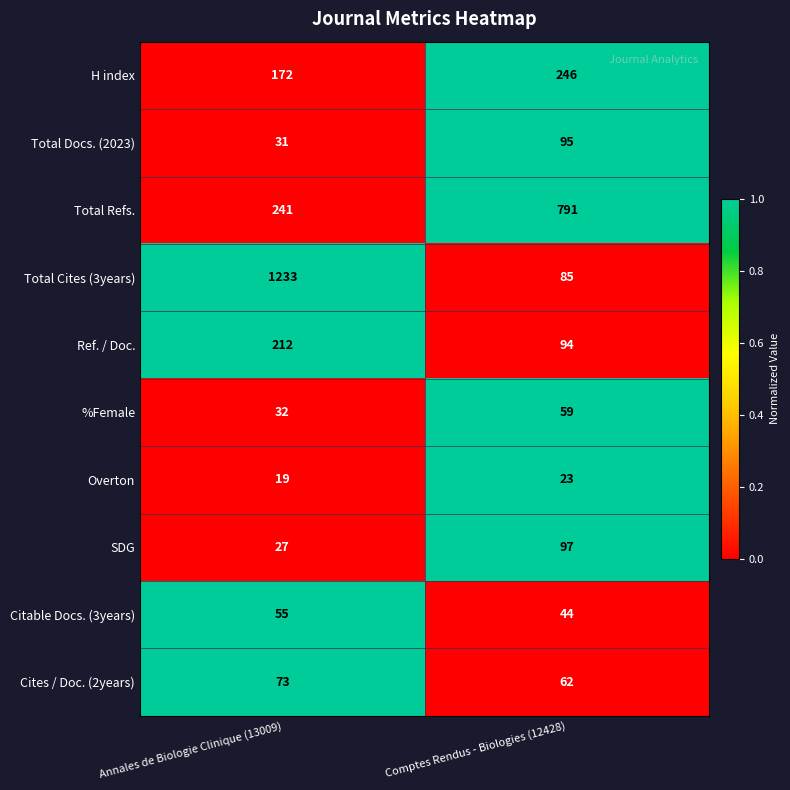

At which label is Overton closest to 21?

Annales de Biologie Clinique (13009)